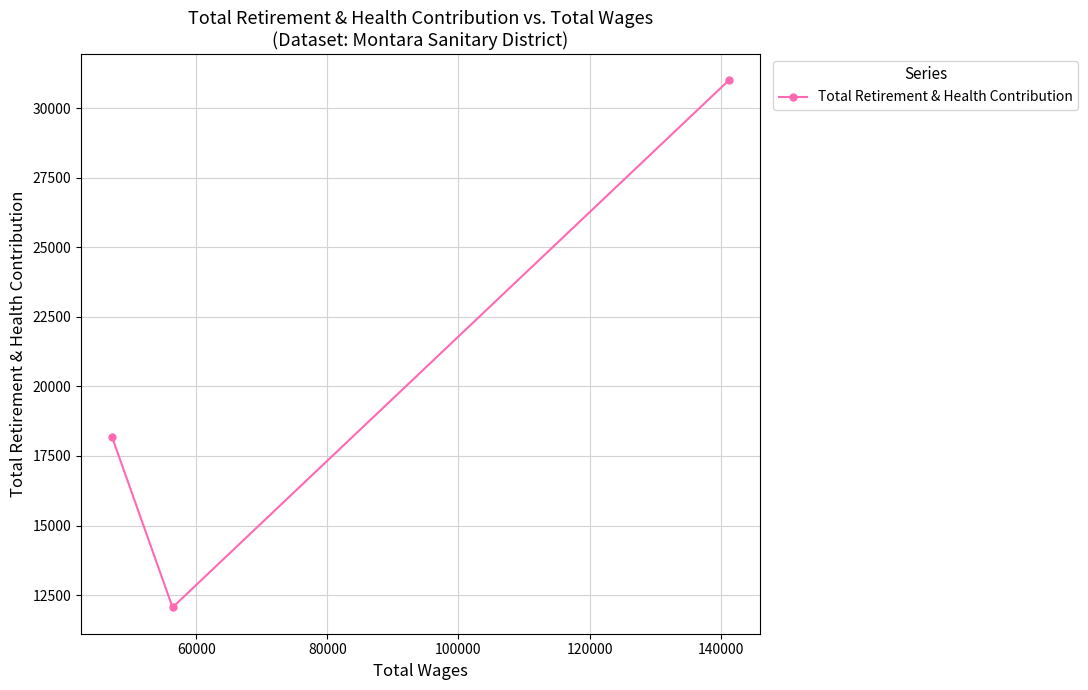

What is the value of the 1st point from the left?

18198